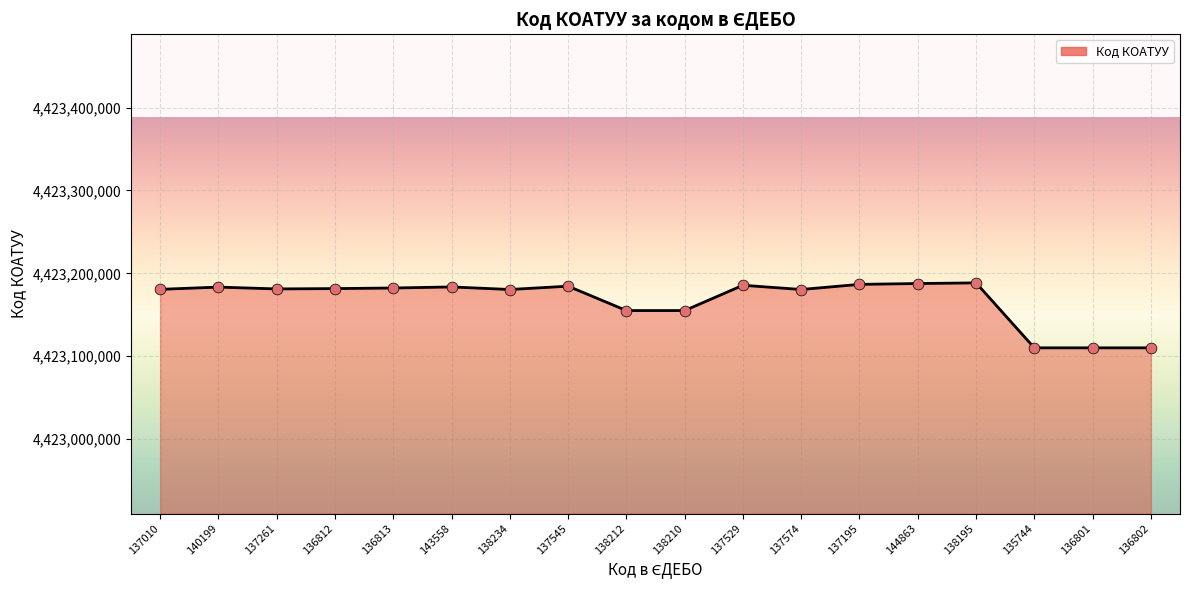

What is the ratio of the value at 138195 to the value at 137195?

1.0